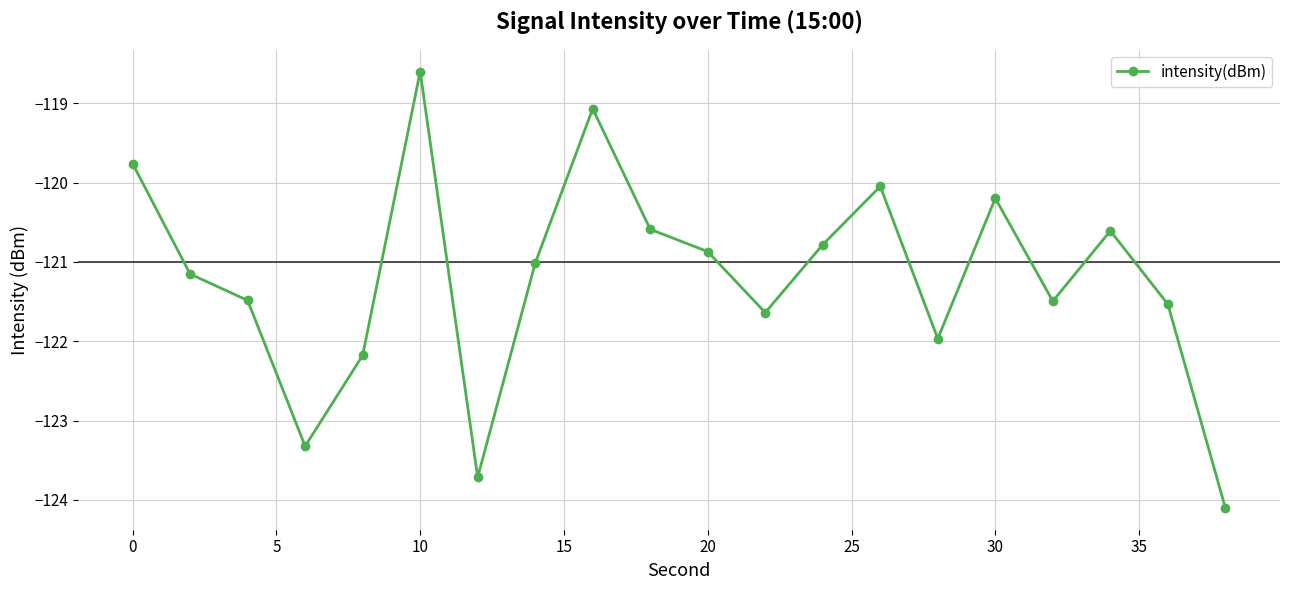

What is the minimum value shown in the chart?

-124.1